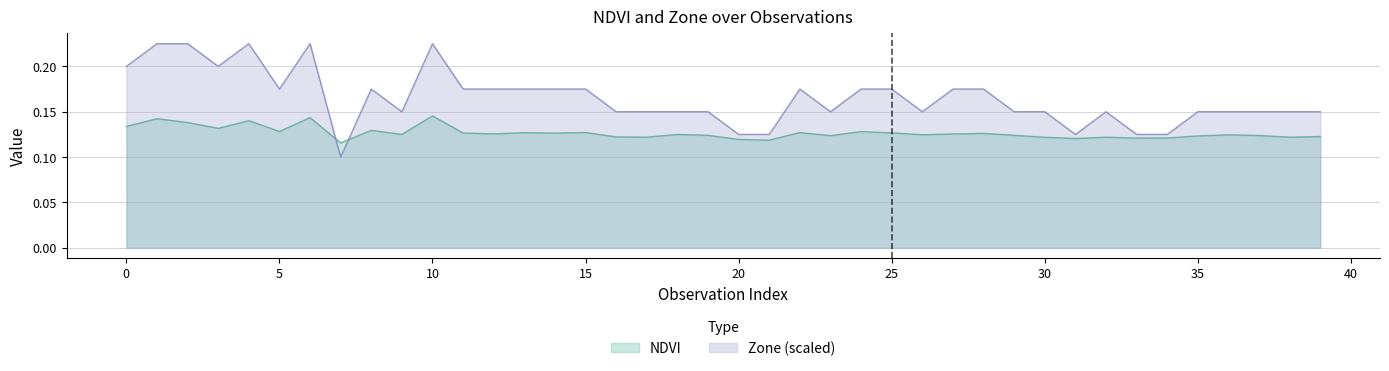

Count the NDVI values in the range 0 to 1.

40